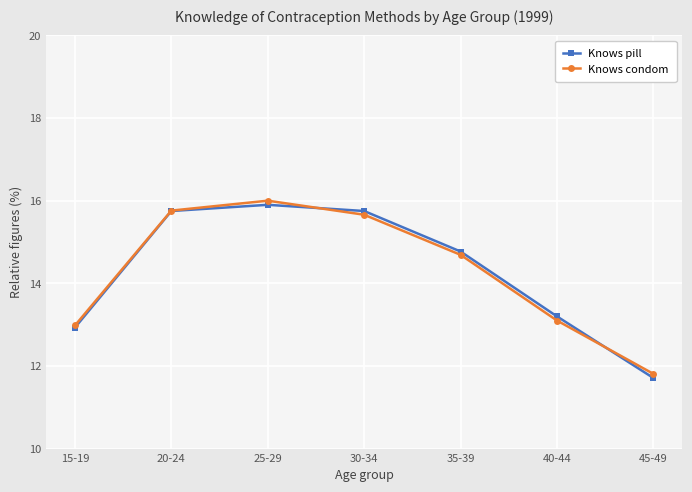

Is it true that Knows condom equals 28.0 at 30-34?

False